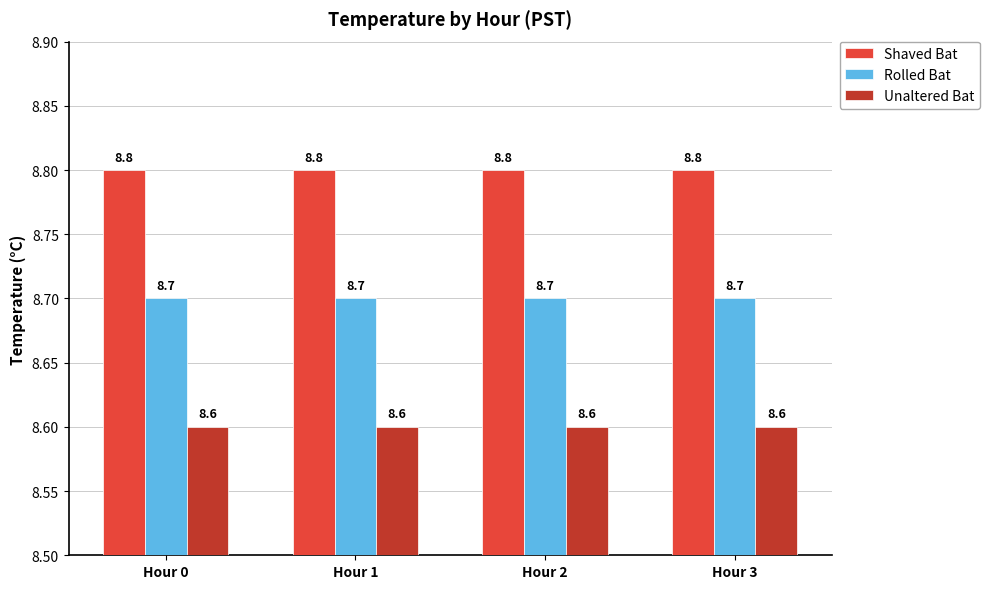

What is the sum of all Rolled Bat values?

34.8